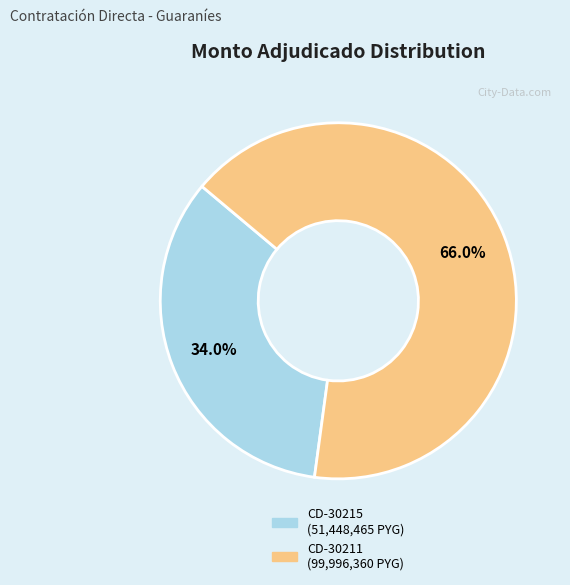

Is there a majority slice in this chart?

Yes